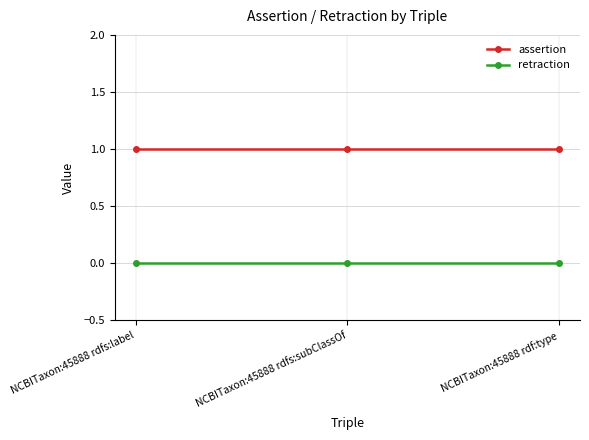

Rank the series by their maximum value, from lowest to highest.

retraction, assertion